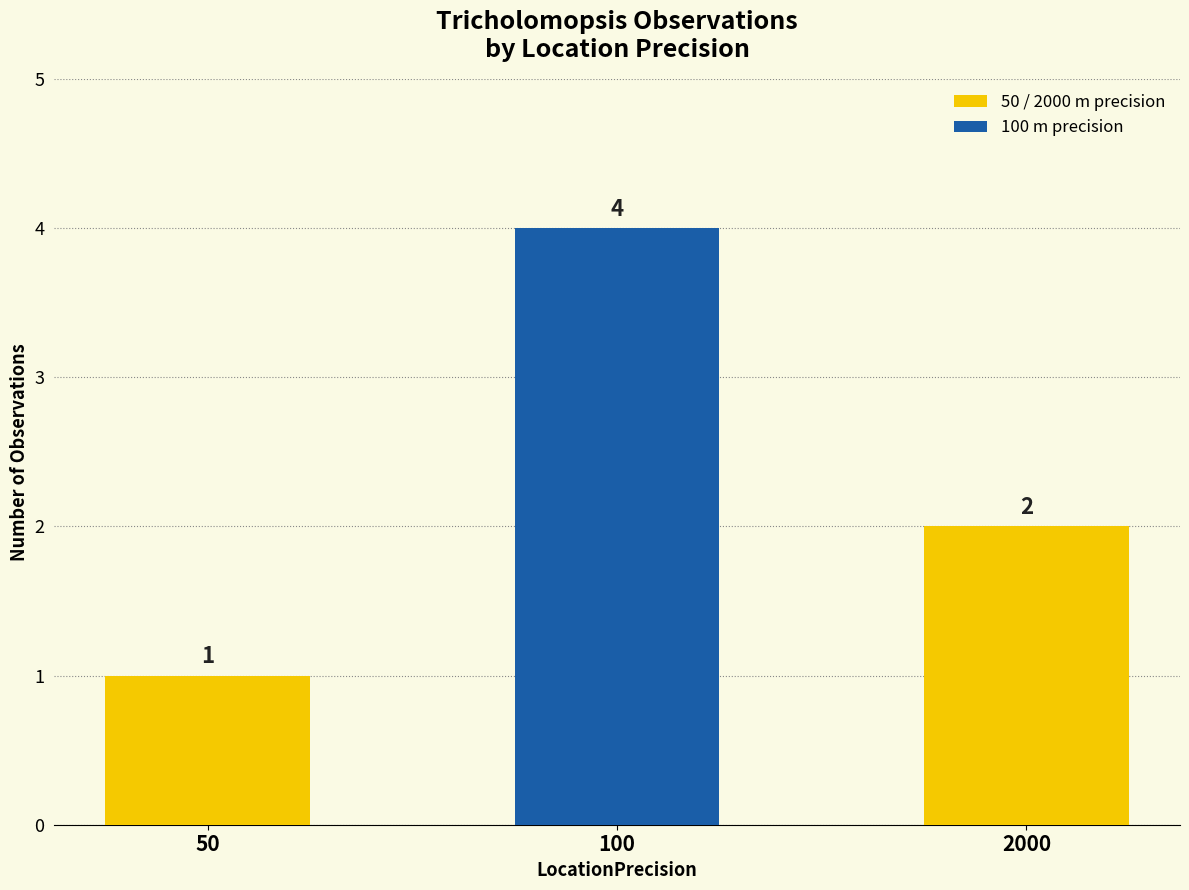

Reading right to left, extract all data points from this chart.

2	4	1